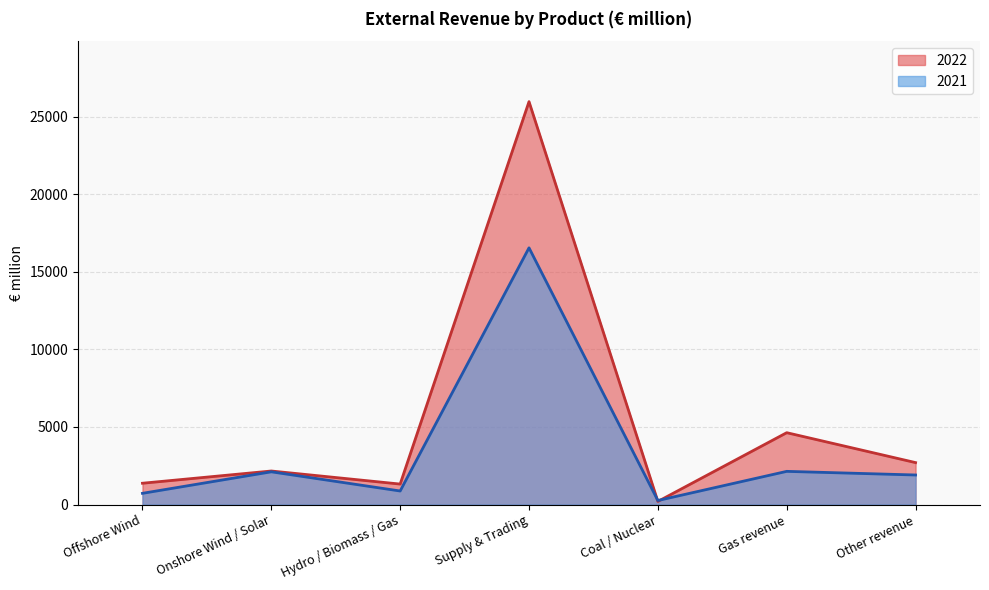

Reading left to right, what are all the values shown in this chart?

2022: Offshore Wind=1377	Onshore Wind / Solar=2165	Hydro / Biomass / Gas=1323	Supply & Trading=25958	Coal / Nuclear=204	Gas revenue=4633	Other revenue=2706
2021: Offshore Wind=727	Onshore Wind / Solar=2113	Hydro / Biomass / Gas=877	Supply & Trading=16540	Coal / Nuclear=264	Gas revenue=2142	Other revenue=1908